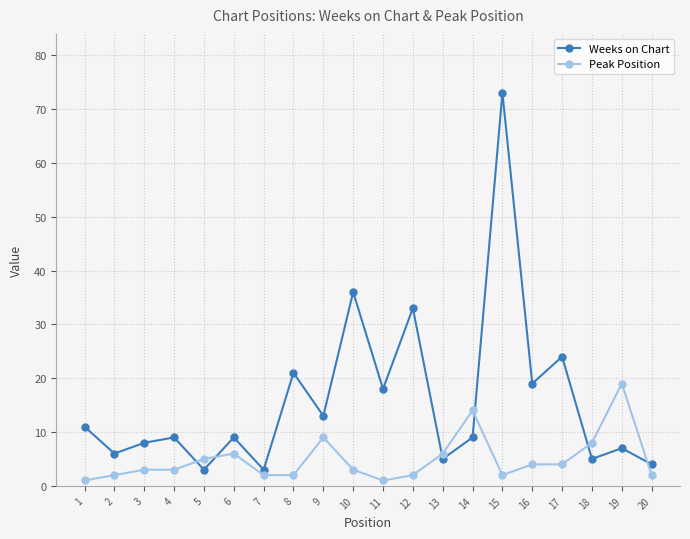

Reading right to left, extract all data points from this chart.

Weeks on Chart: 20=4	19=7	18=5	17=24	16=19	15=73	14=9	13=5	12=33	11=18	10=36	9=13	8=21	7=3	6=9	5=3	4=9	3=8	2=6	1=11
Peak Position: 20=2	19=19	18=8	17=4	16=4	15=2	14=14	13=6	12=2	11=1	10=3	9=9	8=2	7=2	6=6	5=5	4=3	3=3	2=2	1=1